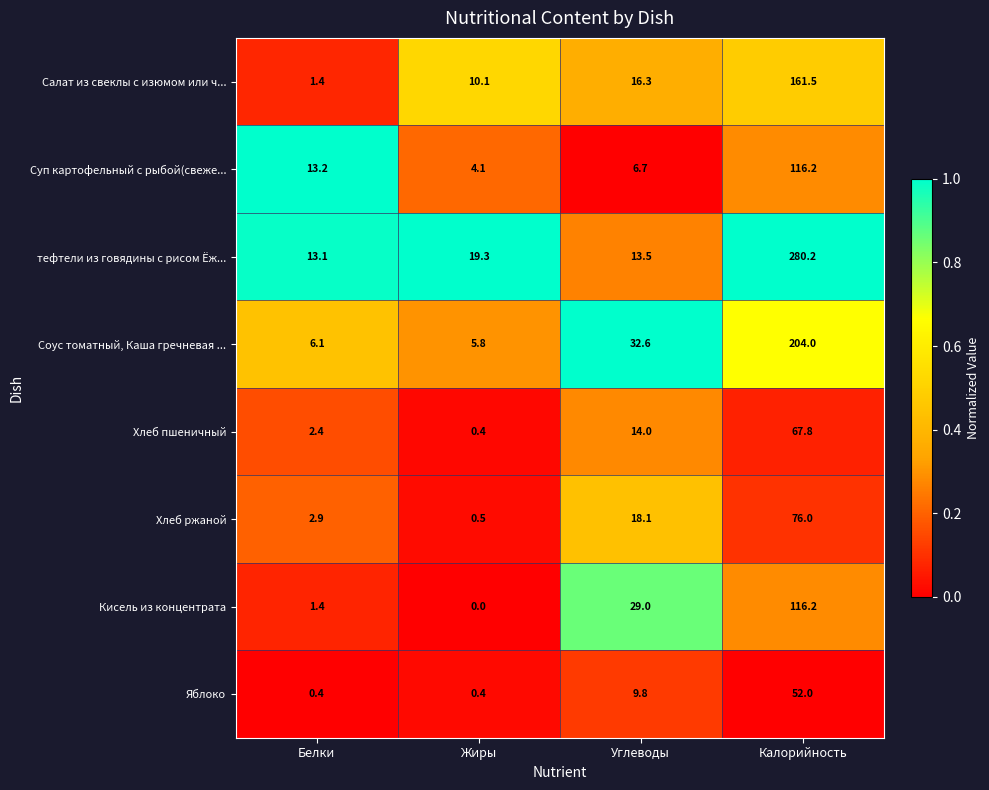

Where is Хлеб пшеничный nearest to the value 34?

Углеводы